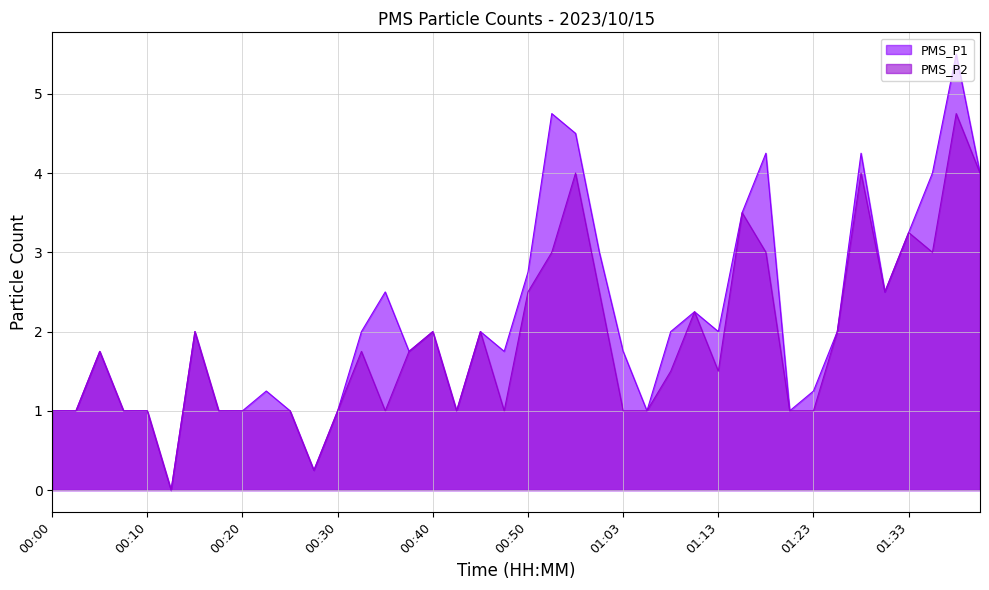

True or false: PMS_P1 has more than 1 points higher than both neighbors.

True